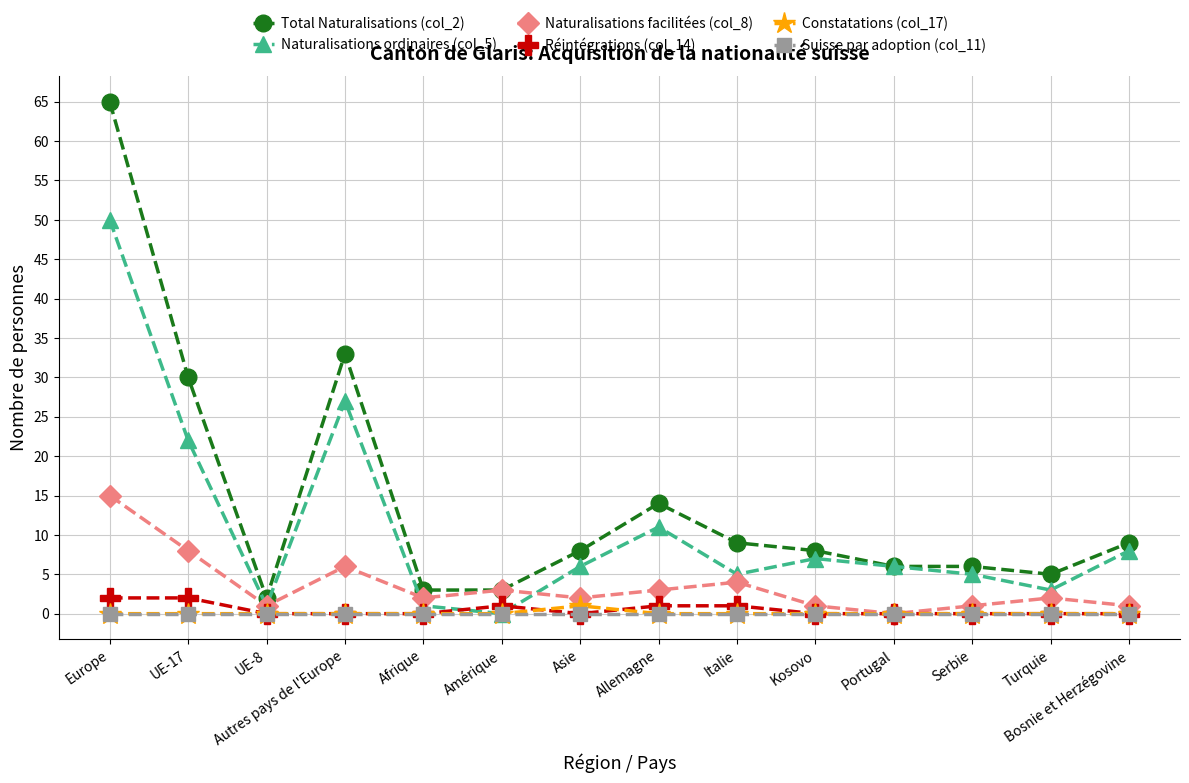

Which category has the highest value across all series?

Europe